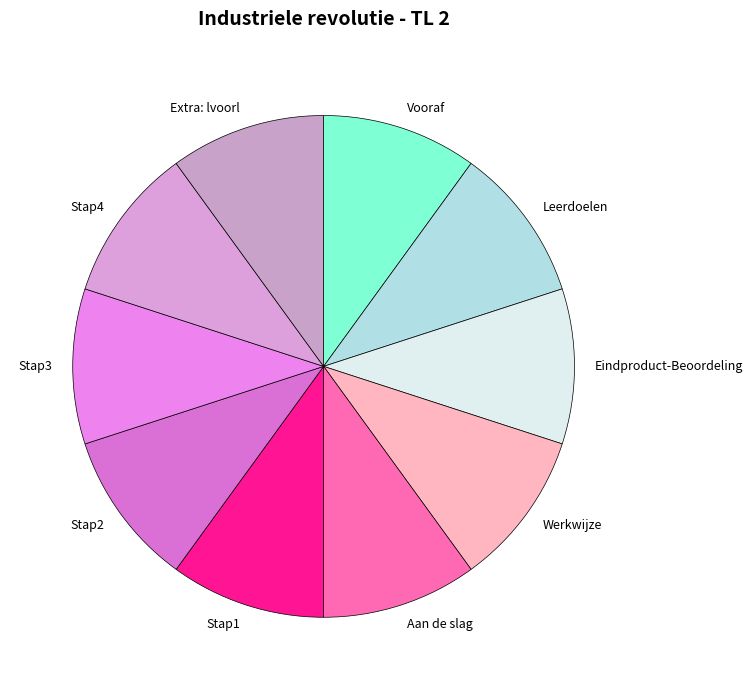

Approximately how many times larger is the value at Werkwijze compared to Leerdoelen?

1.0